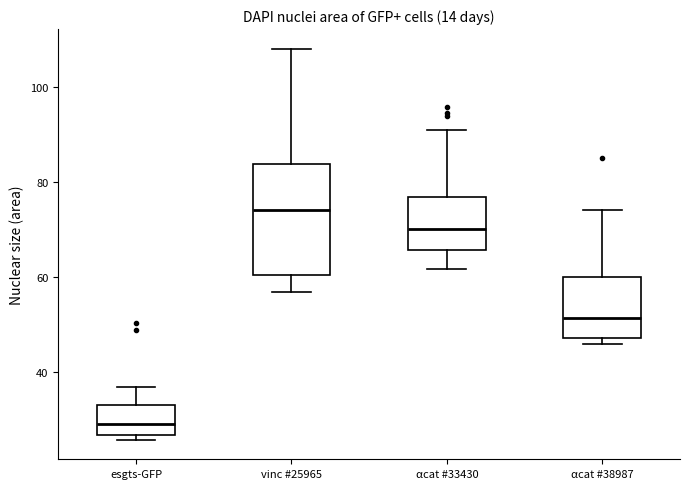

Reading left to right, transcribe this box plot: for each box, give where its median line is, the range the box spans, and where its two whiskers end, as read against the y-axis. The values are not printed on the chart, so give them approximately, as read against the axis.

esgts-GFP: median 30, box 26 to 34, whiskers 26 (just below the box's lower edge) to 36
vinc #25965: median 74, box 60 to 84, whiskers 56 to 108
αcat #33430: median 70, box 66 to 76, whiskers 62 to 90
αcat #38987: median 52, box 48 to 60, whiskers 46 to 74